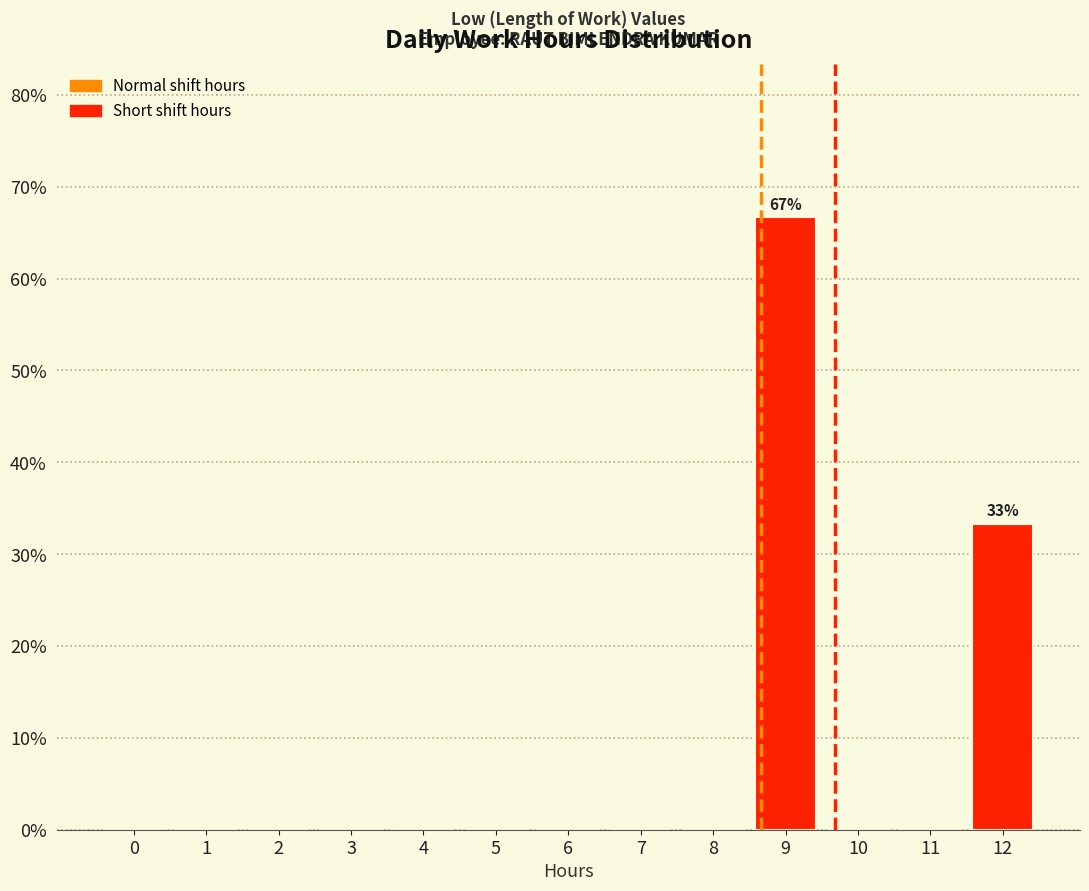

Reading left to right, what are all the values shown in this chart?

0=0.0	1=0.0	2=0.0	3=0.0	4=0.0	5=0.0	6=0.0	7=0.0	8=0.0	9=66.7	10=0.0	11=0.0	12=33.3